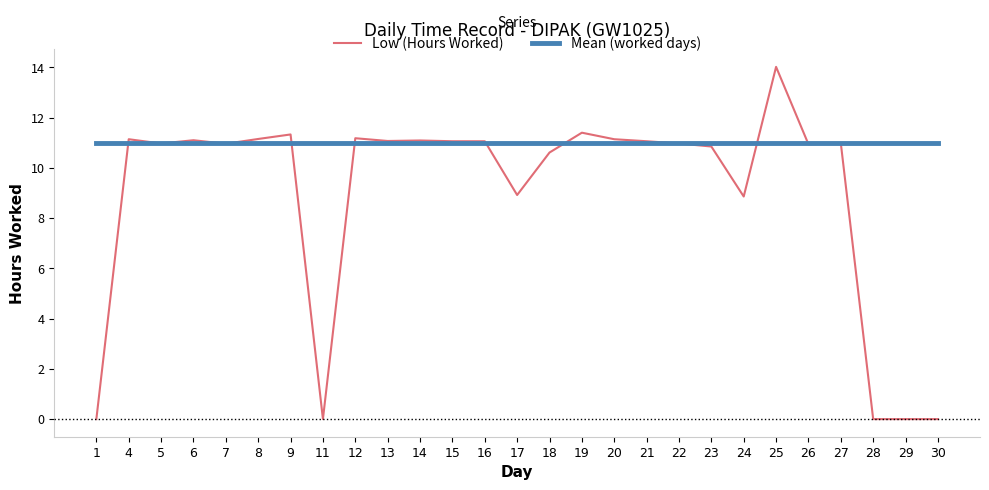

Which series has the widest spread of values?

Low (Hours Worked)